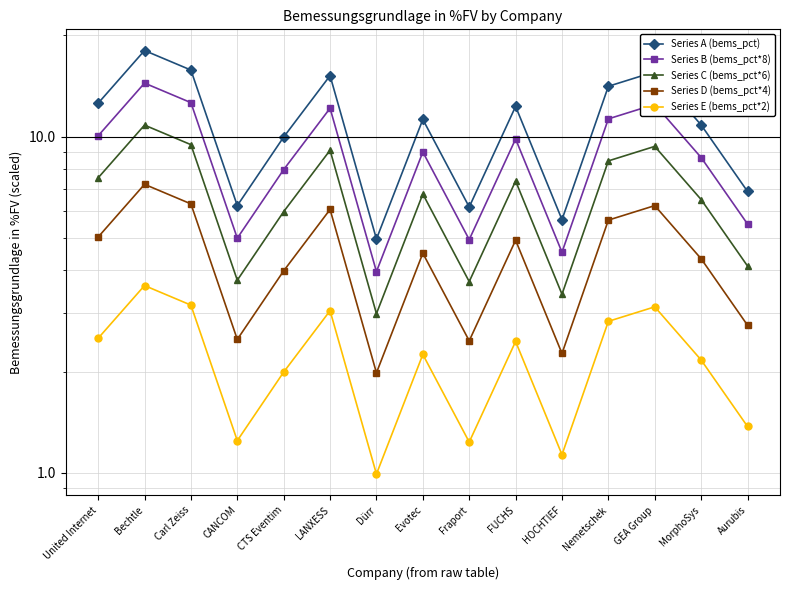

The value of Series B (bems_pct*8) at Fraport is 4.9. True or false?

True